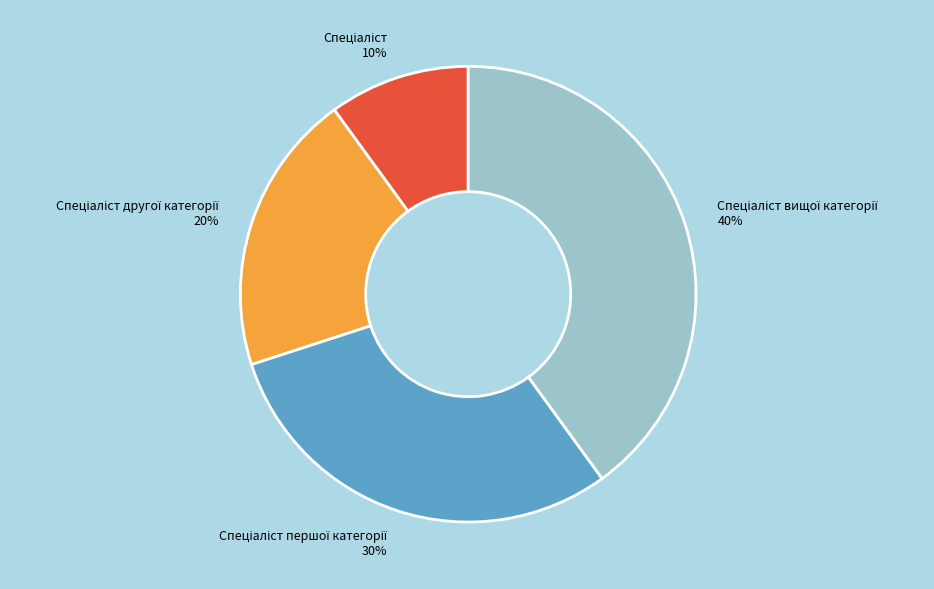

Is there any slice that represents more than half of the pie?

No